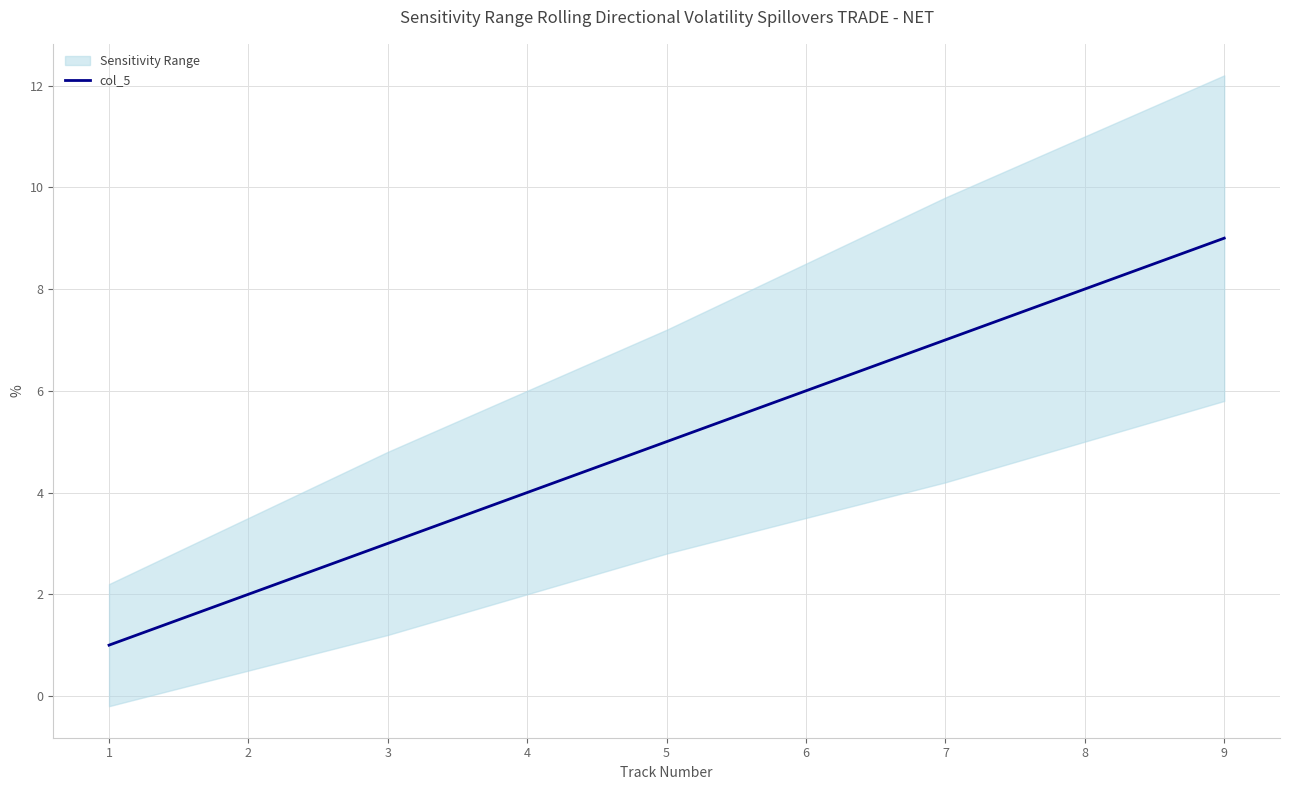

How many values are between 3 and 7?

5